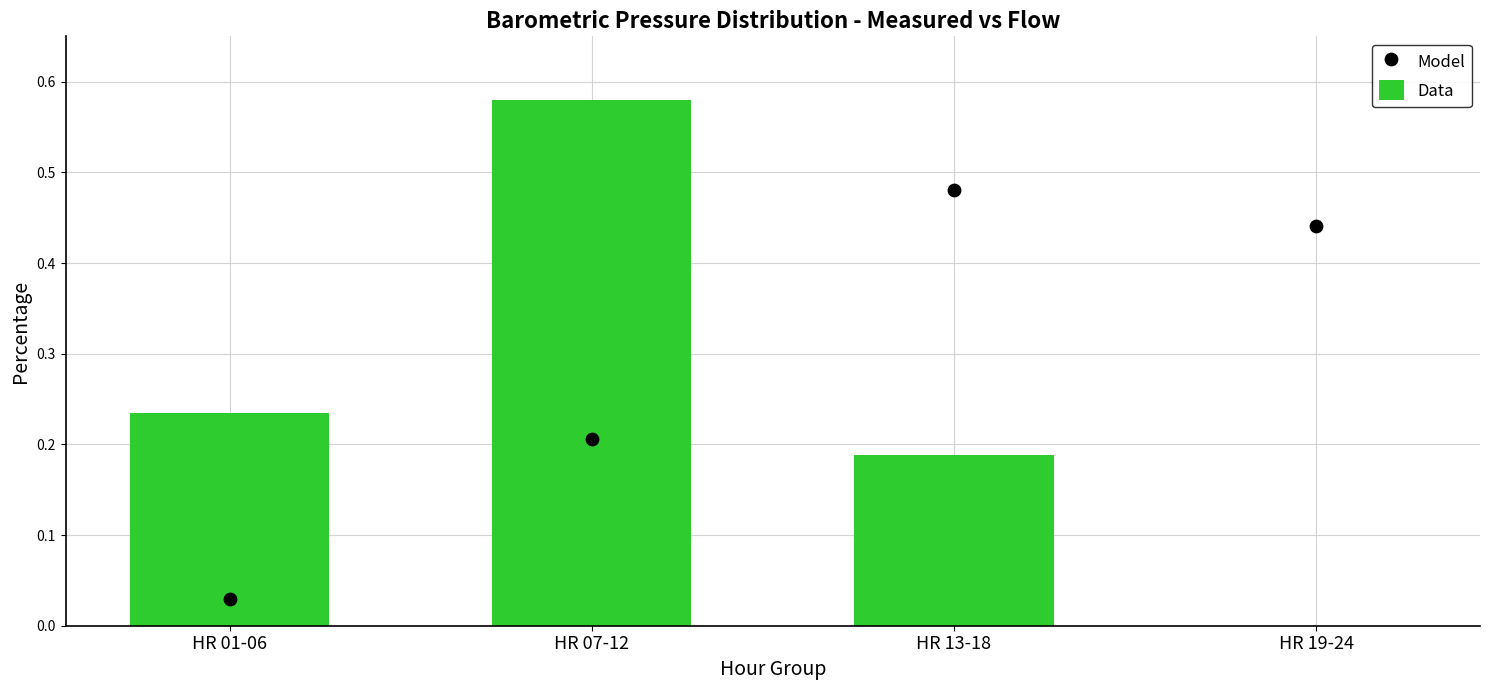

Which series contains the highest Y value?

Data